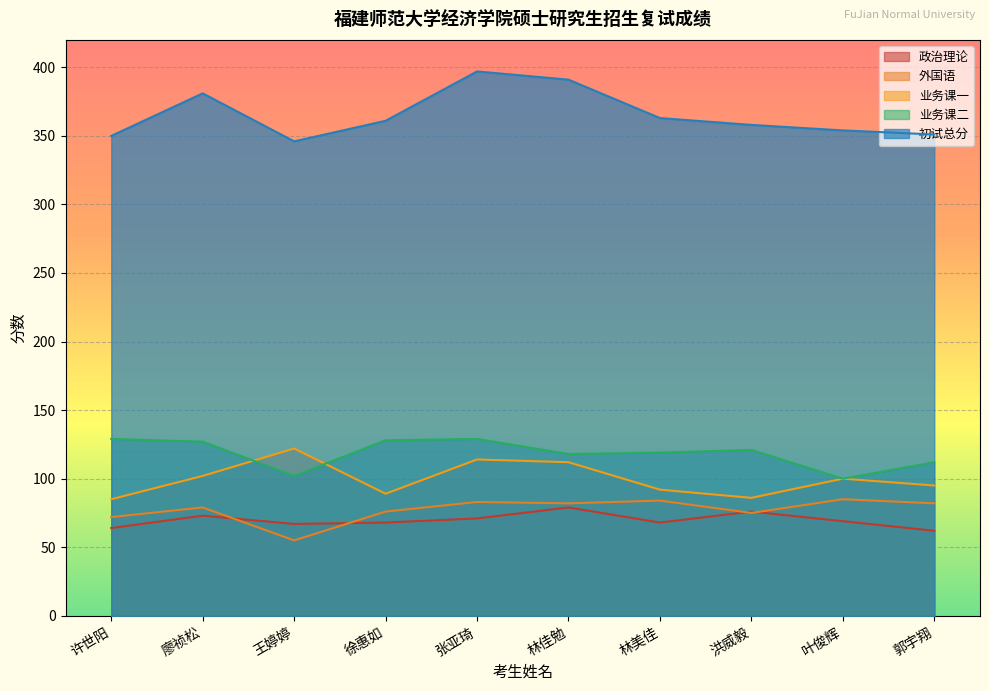

What is the difference between the second highest and minimum values in the 业务课一 series?

29